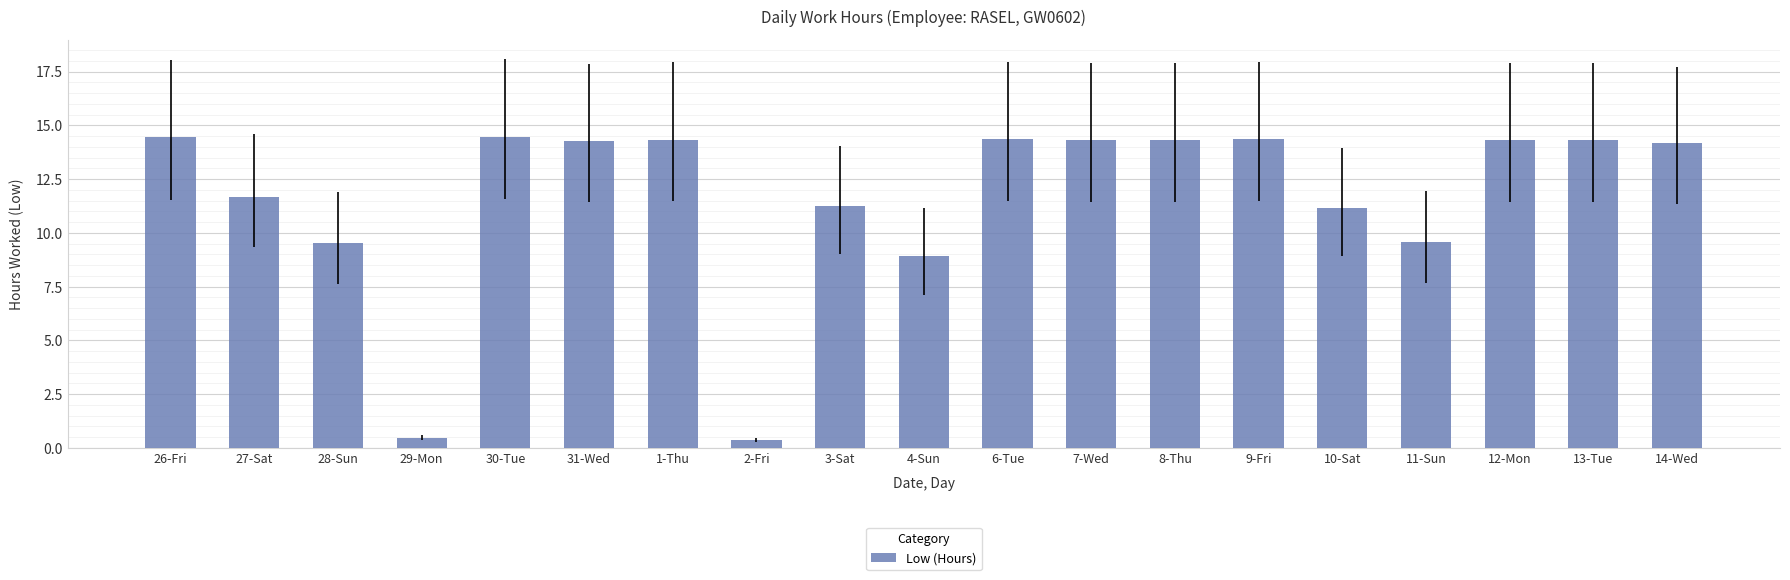

The value at 26-Fri is 6.9. True or false?

False